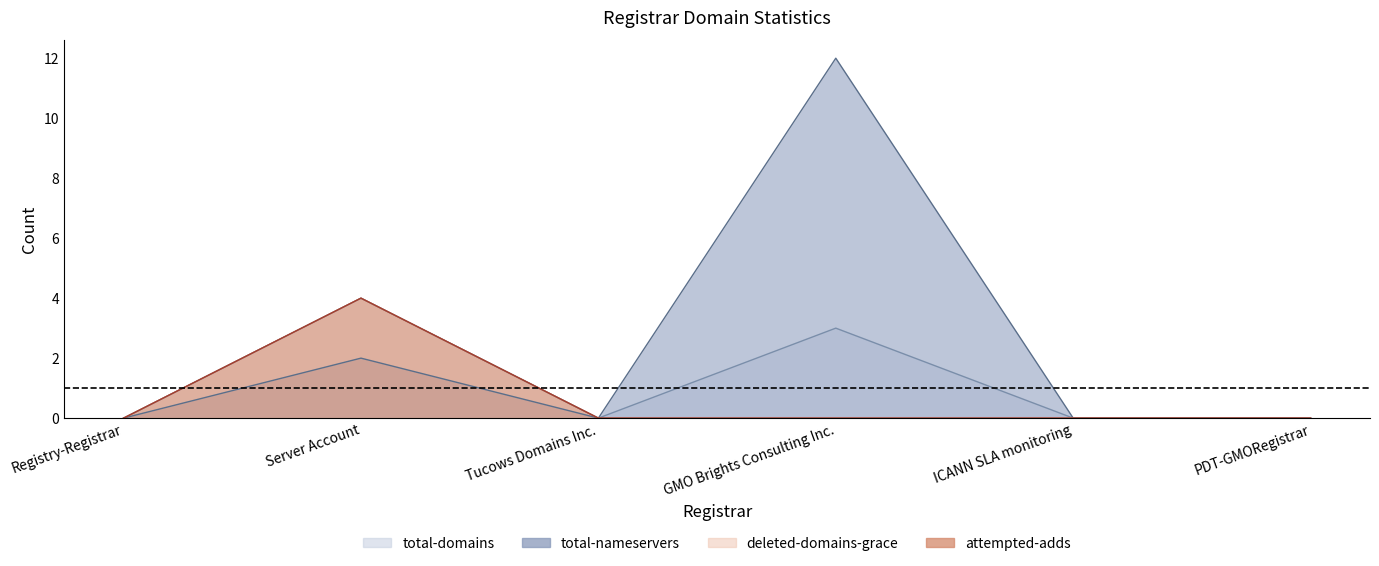

What is the label of the 6th point from the right?

Registry-Registrar